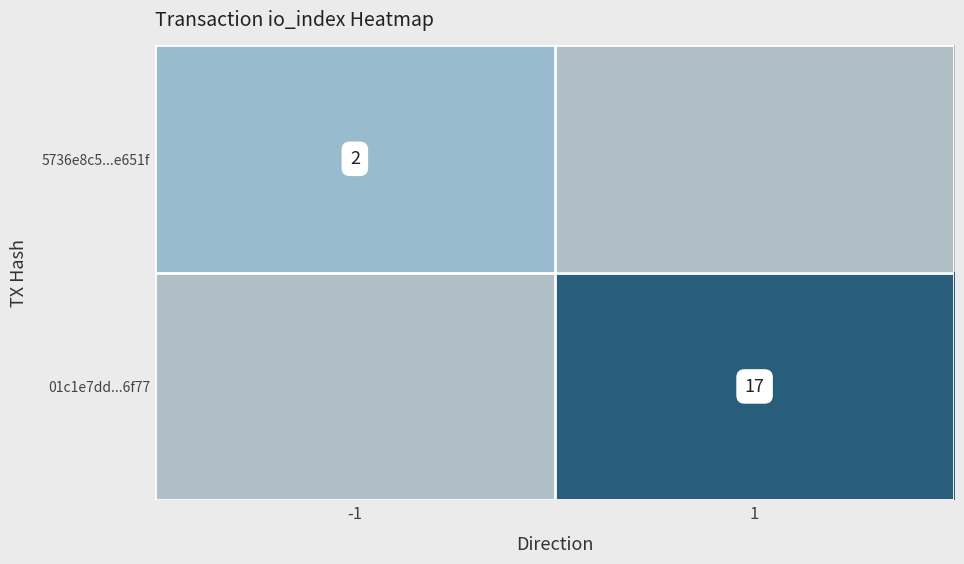

Which category has the lowest value across all series?

1